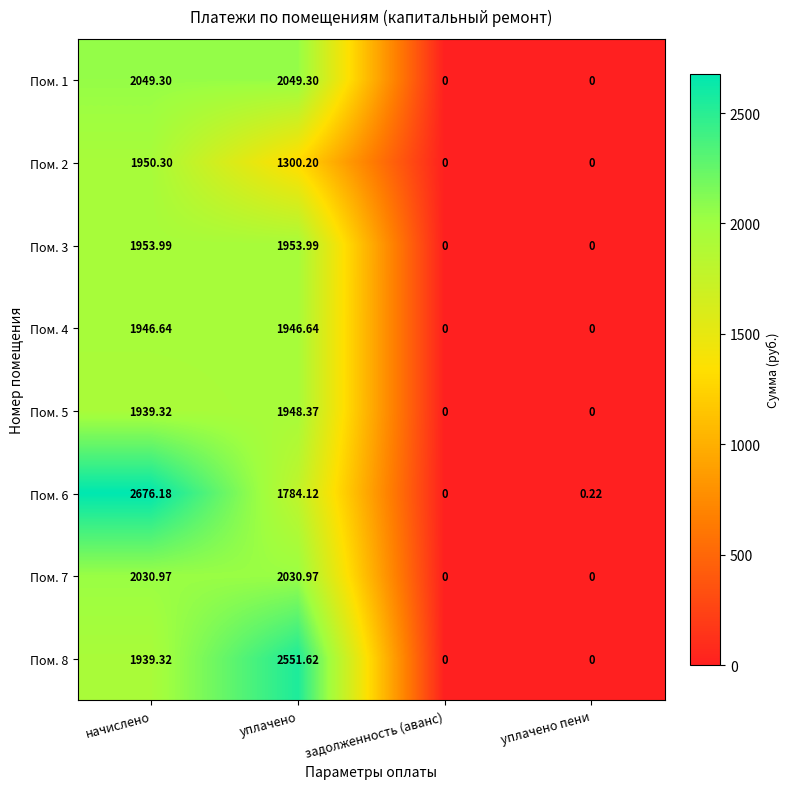

Is the value of Пом. 5 at уплачено greater than the value of Пом. 6 at начислено?

No